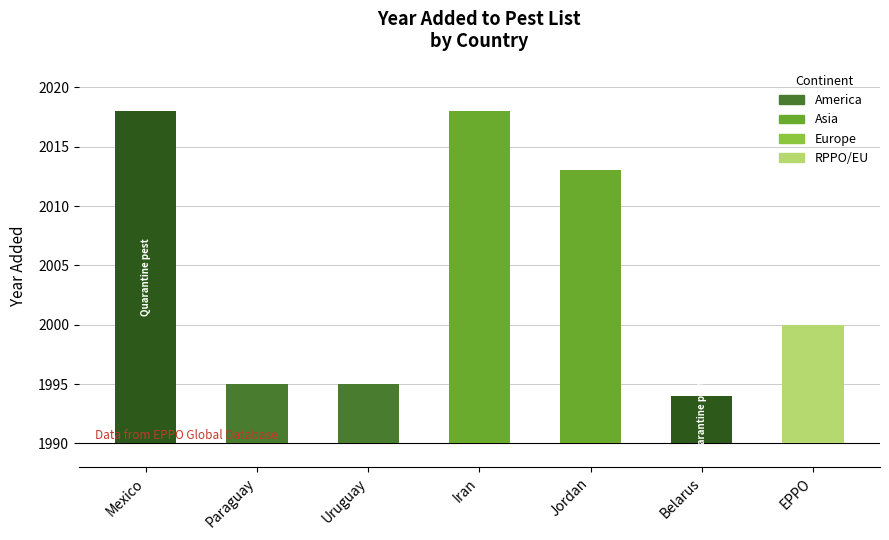

Count the number of data series in this chart.

1